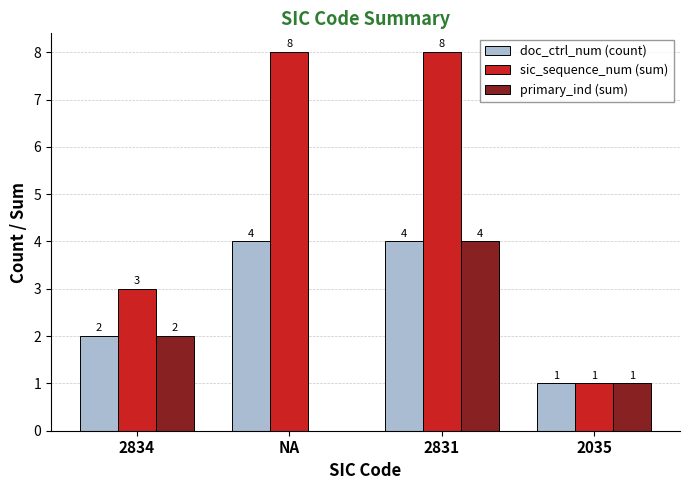

Reading left to right, transcribe all the data shown in this chart.

doc_ctrl_num (count): 2834=2	NA=4	2831=4	2035=1
sic_sequence_num (sum): 2834=3	NA=8	2831=8	2035=1
primary_ind (sum): 2834=2	NA=0	2831=4	2035=1